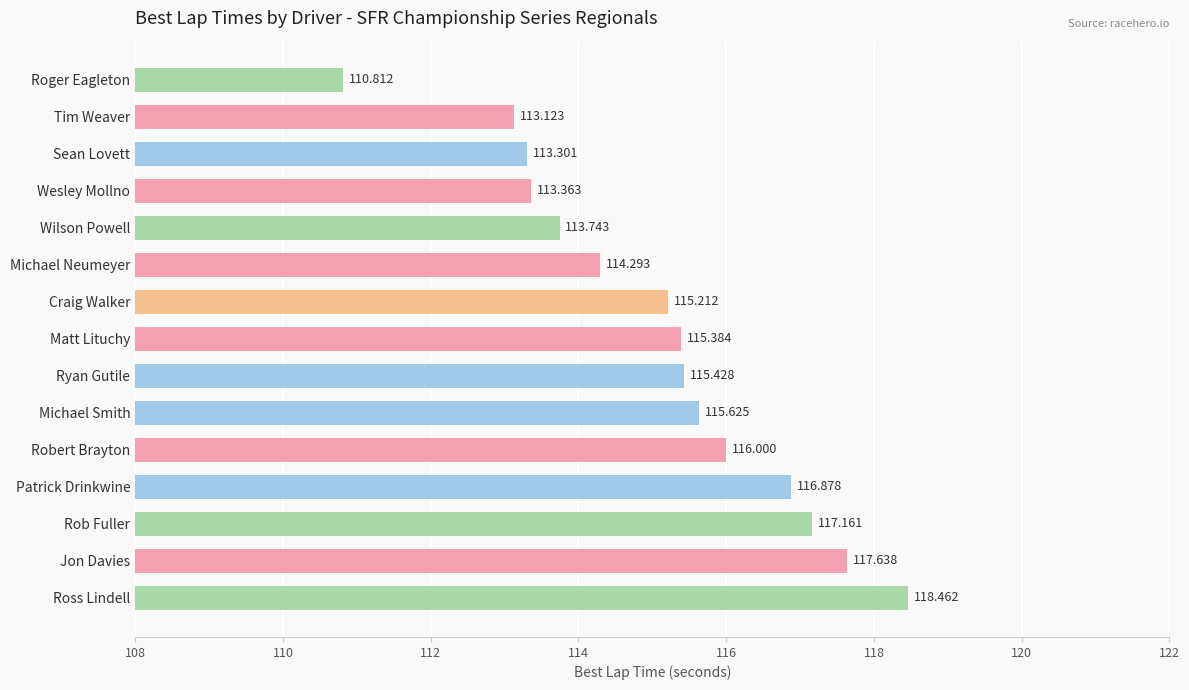

Between Wilson Powell and Rob Fuller, which is larger?

Rob Fuller